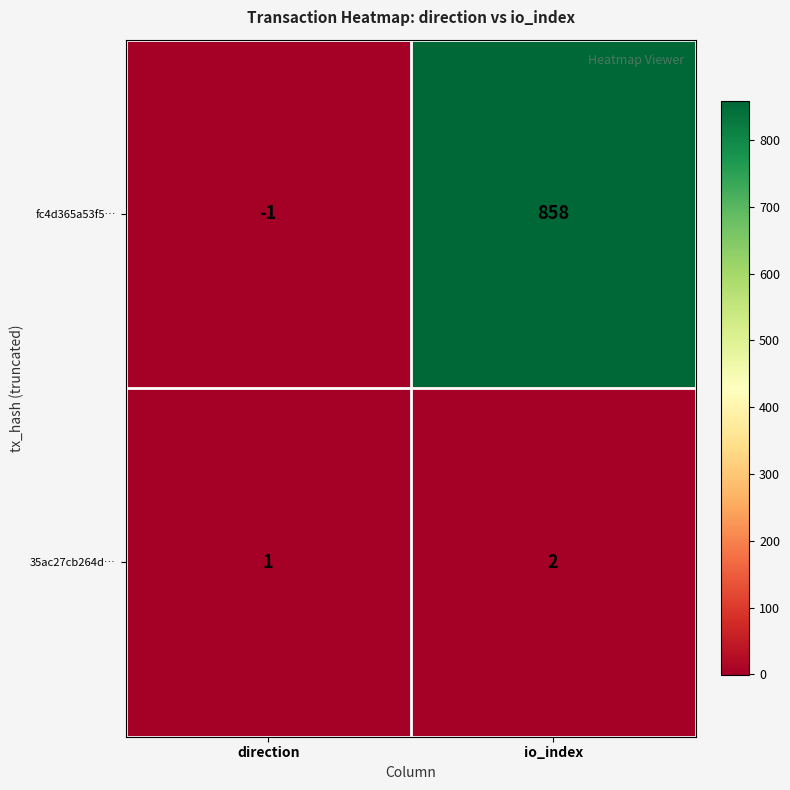

The value of 35ac27cb264d… at io_index is 2. True or false?

True